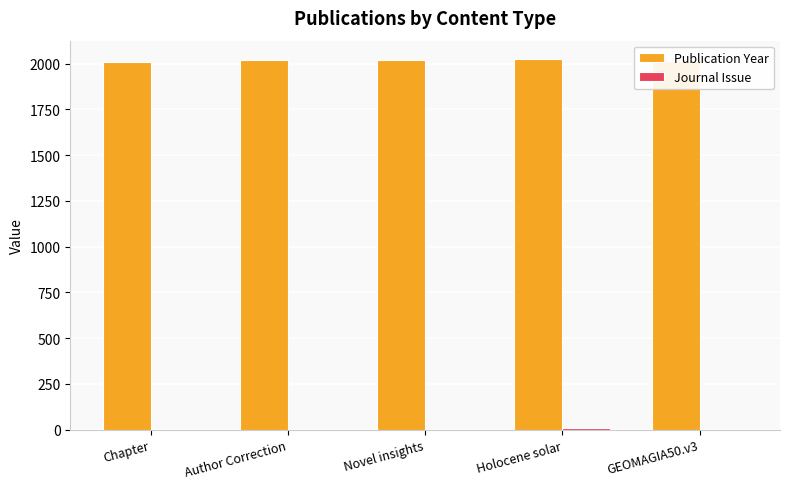

What is the total value across all series at Chapter?

2006